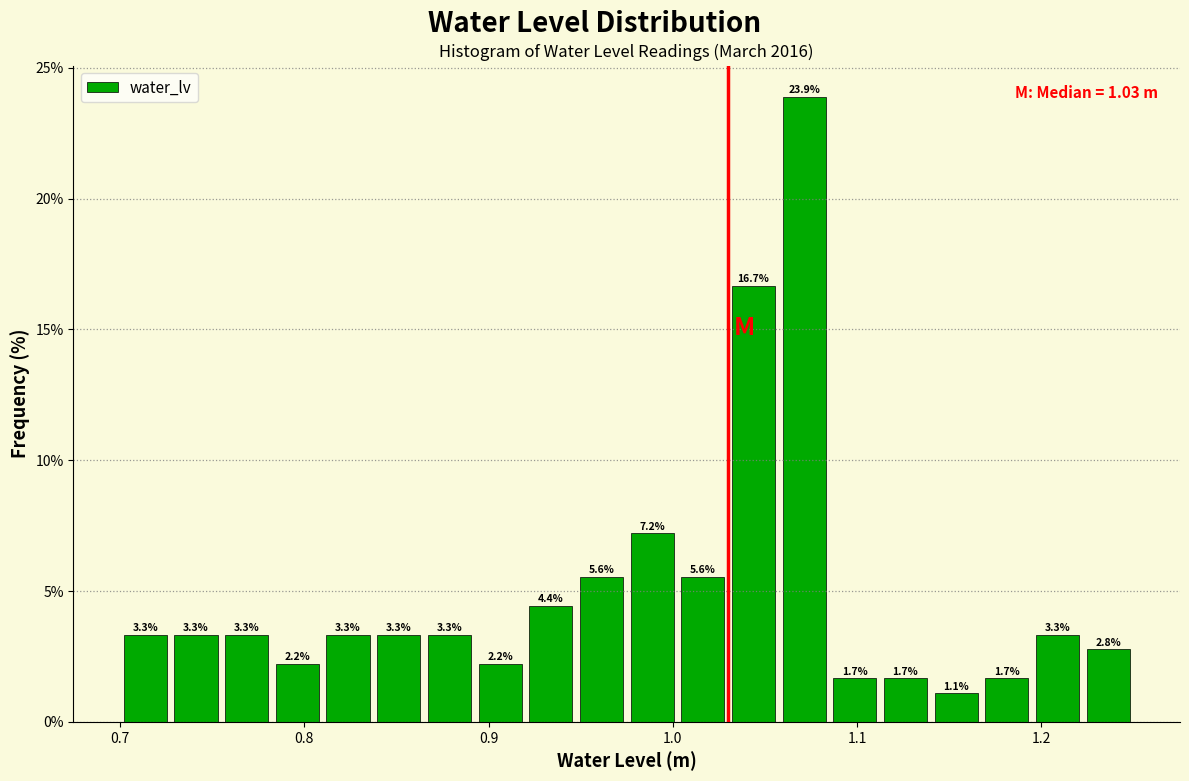

Read against the x-axis, roughly where is the centre of the tallest bar?

1.07